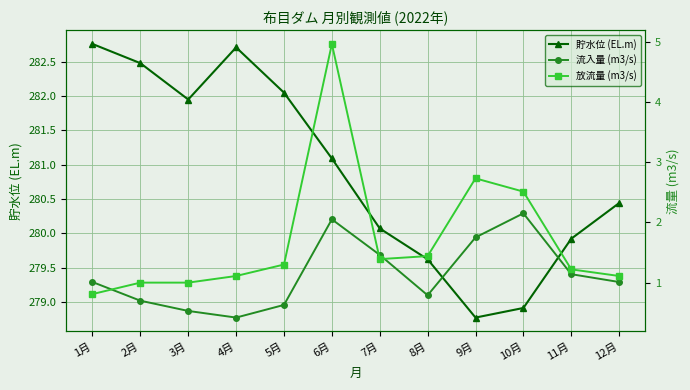

List the series in order of their peak value, highest first.

貯水位 (EL.m), 放流量 (m3/s), 流入量 (m3/s)